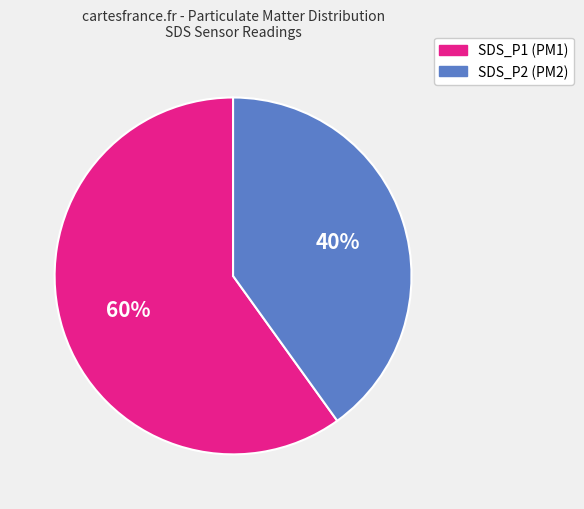

To the nearest percent, what portion does SDS_P2 (PM2) represent?

40%